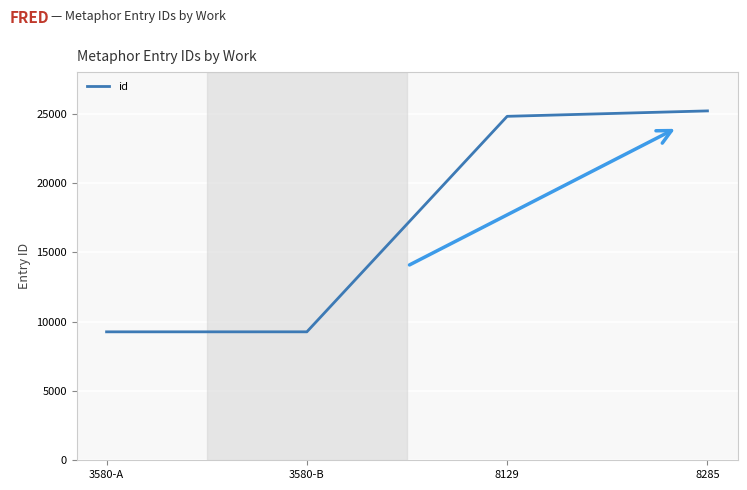

What is the difference between the second highest and minimum values?

15546